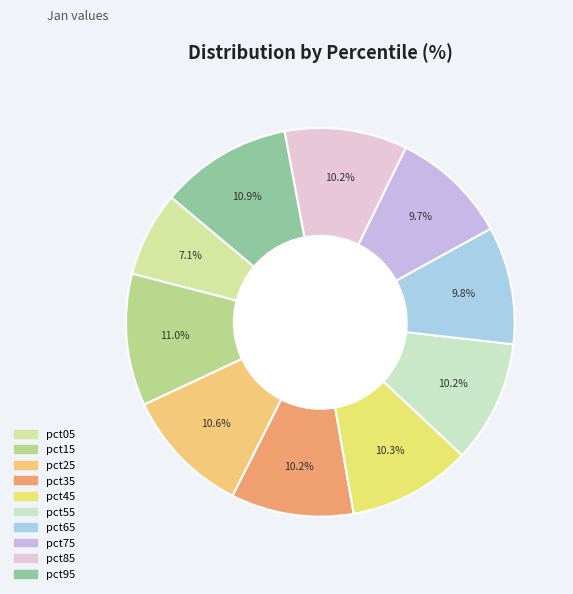

Does pct95 represent more than half of the total?

No